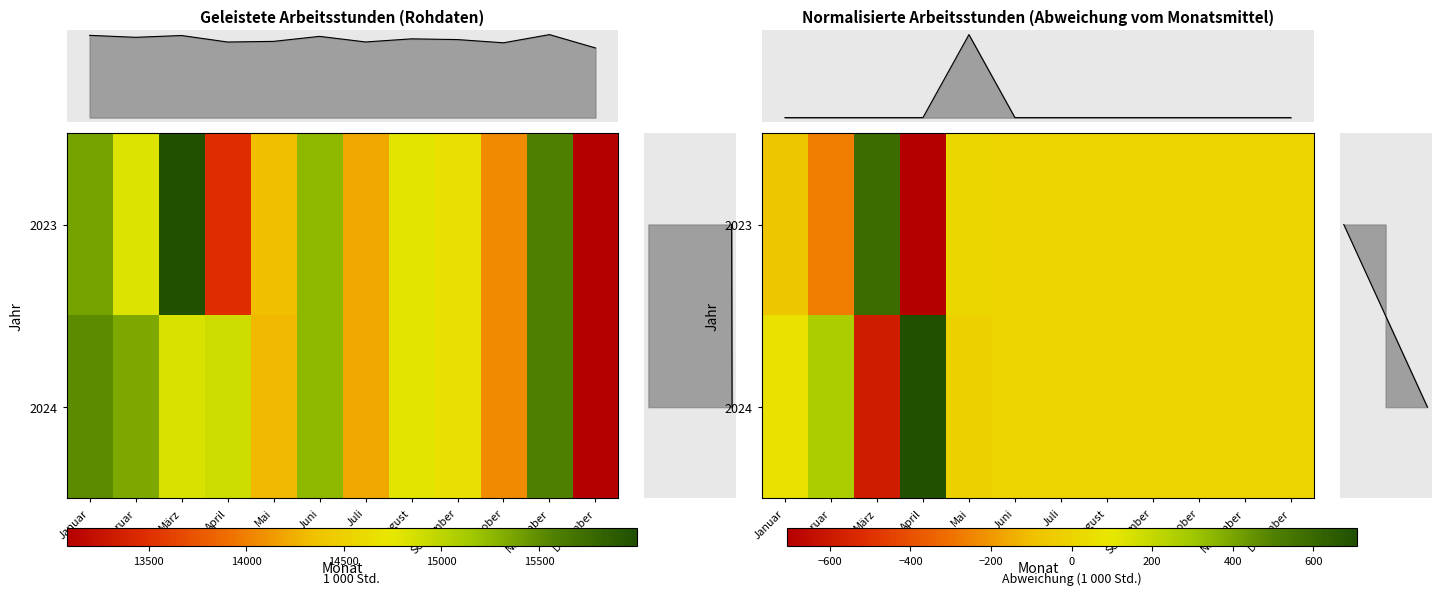

At how many categories does at least one series exceed 309?

2